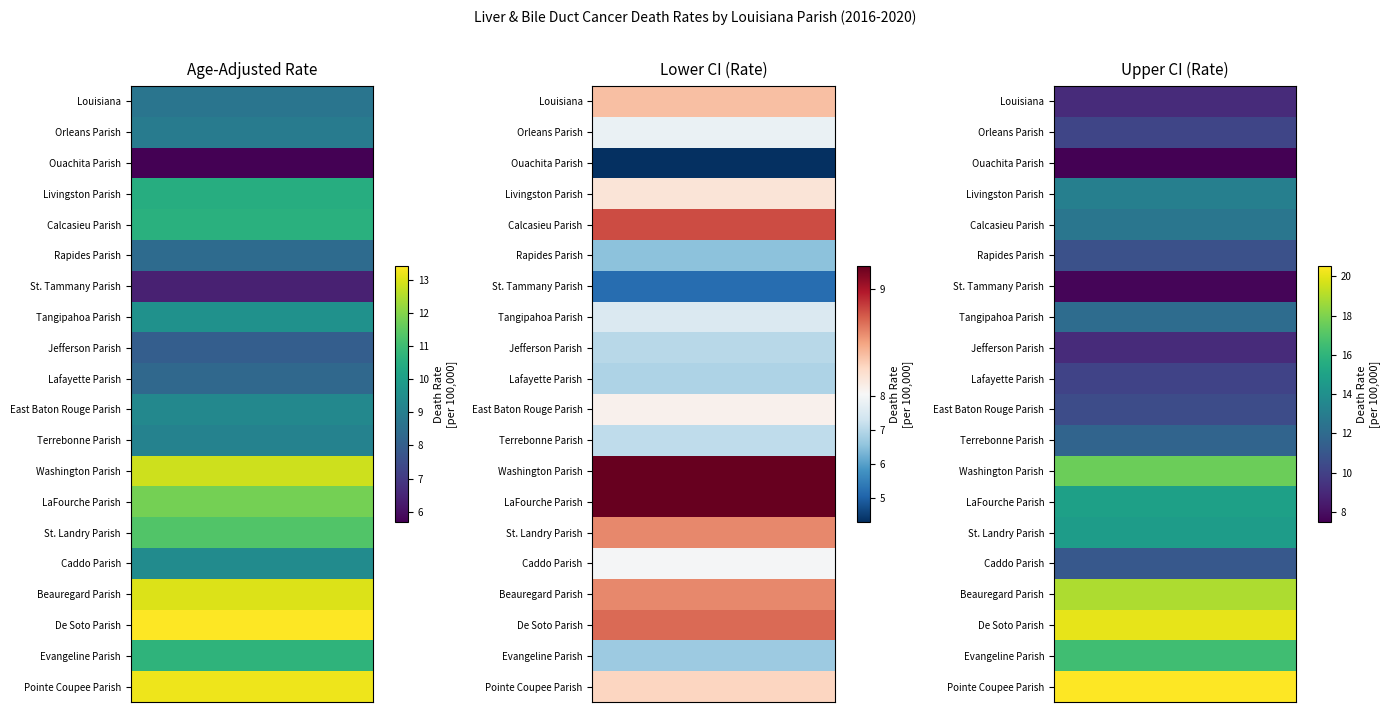

Is it true that Lafayette Parish equals 10.1 at 2?

True